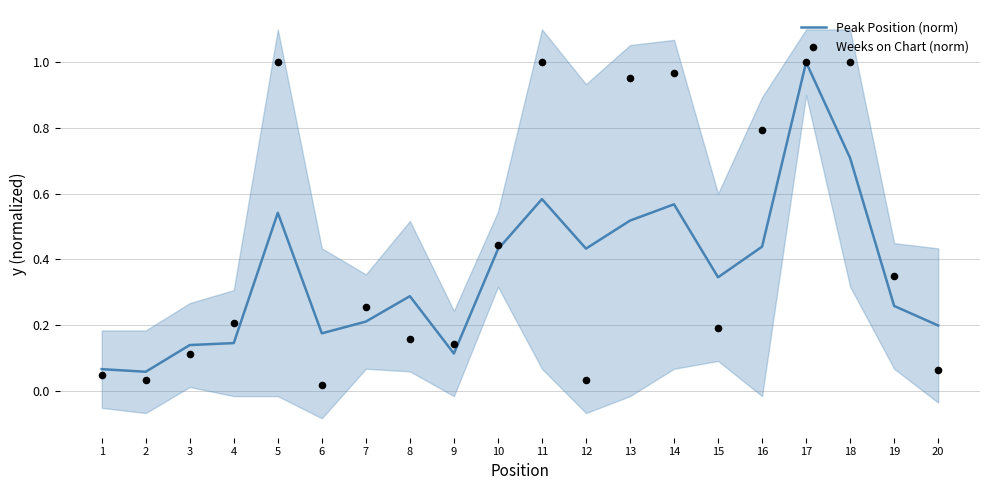

Is the value of Weeks on Chart (norm) at 19 greater than the value of Peak Position (norm) at 7?

Yes